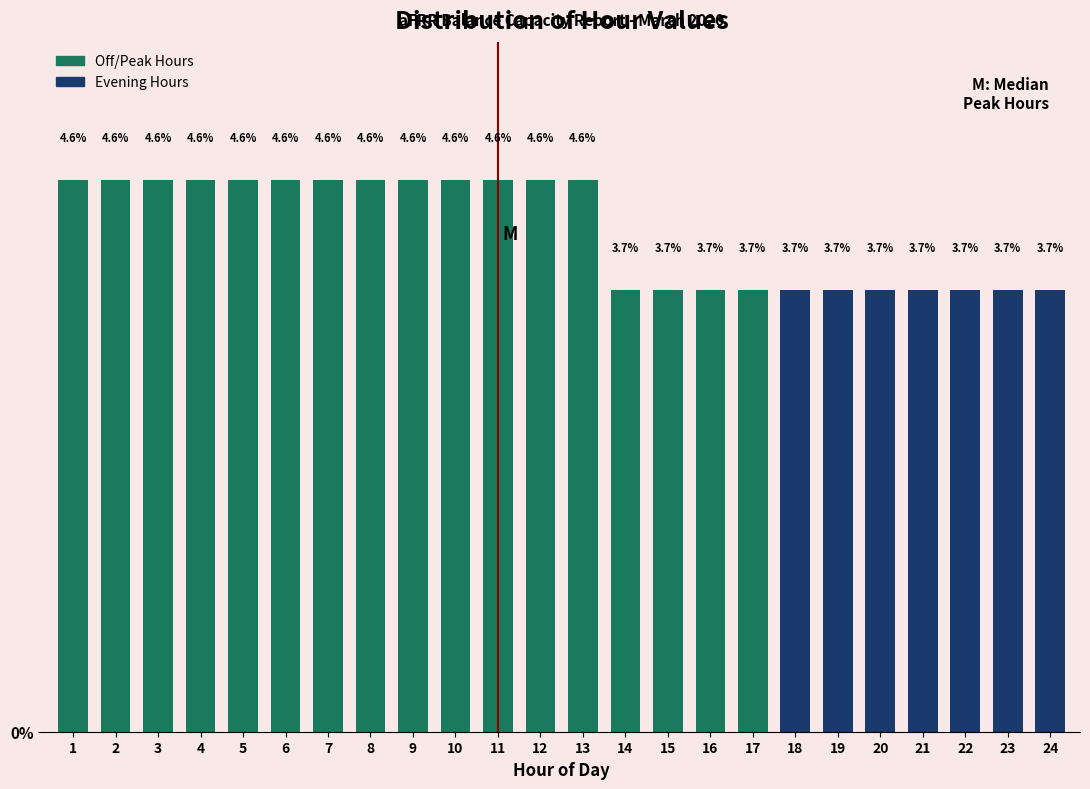

Reading right to left, extract all data points from this chart.

24=3.7	23=3.7	22=3.7	21=3.7	20=3.7	19=3.7	18=3.7	17=3.7	16=3.7	15=3.7	14=3.7	13=4.6	12=4.6	11=4.6	10=4.6	9=4.6	8=4.6	7=4.6	6=4.6	5=4.6	4=4.6	3=4.6	2=4.6	1=4.6